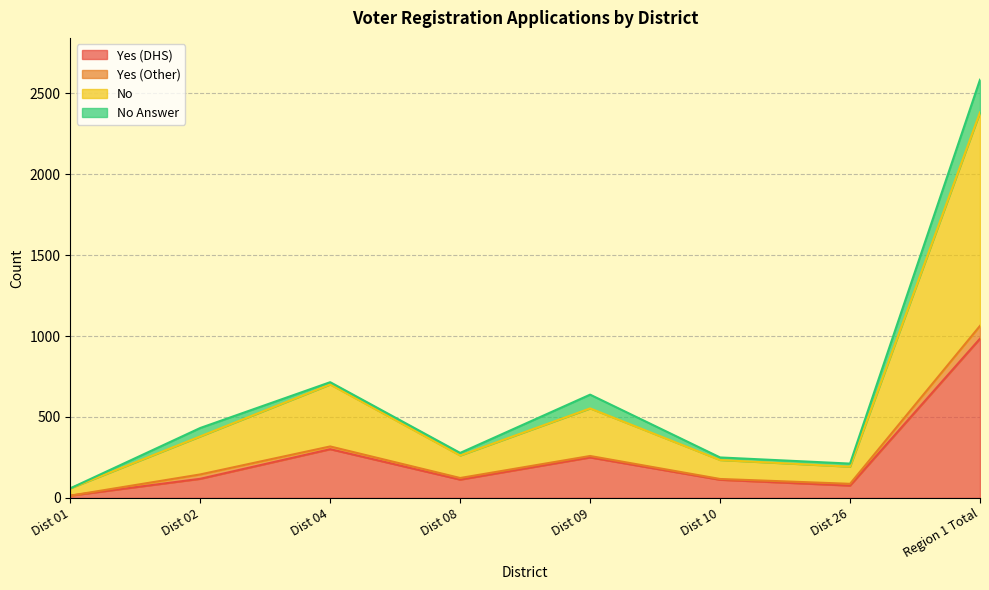

At which category is the sum across all series the highest?

Region 1 Total